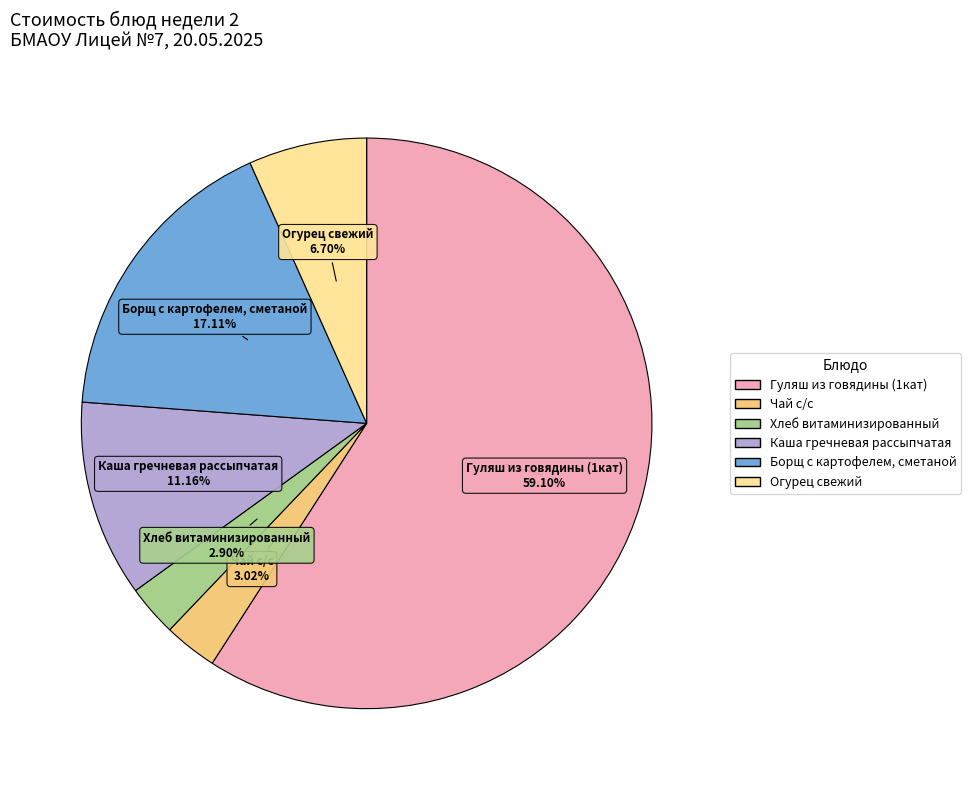

Do Огурец свежий and Гуляш из говядины (1кат) together represent more than half of the pie?

Yes